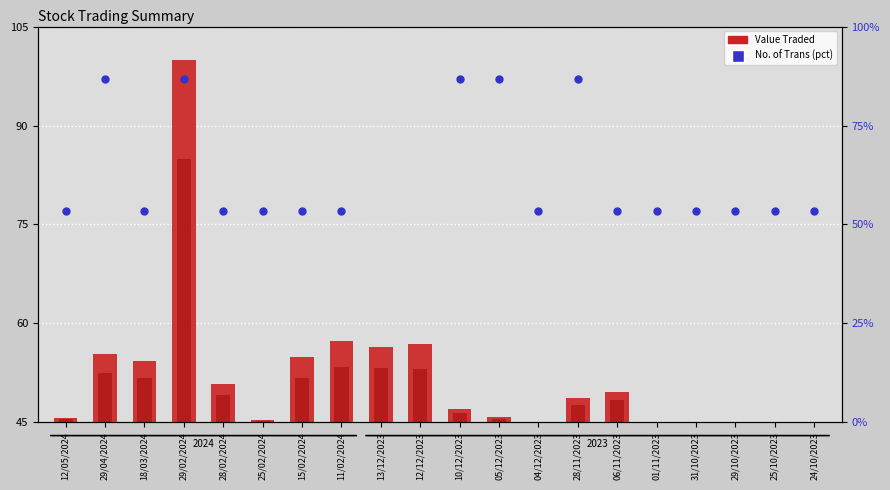

Which series has the largest total across all categories?

No. of Trans (percentile)